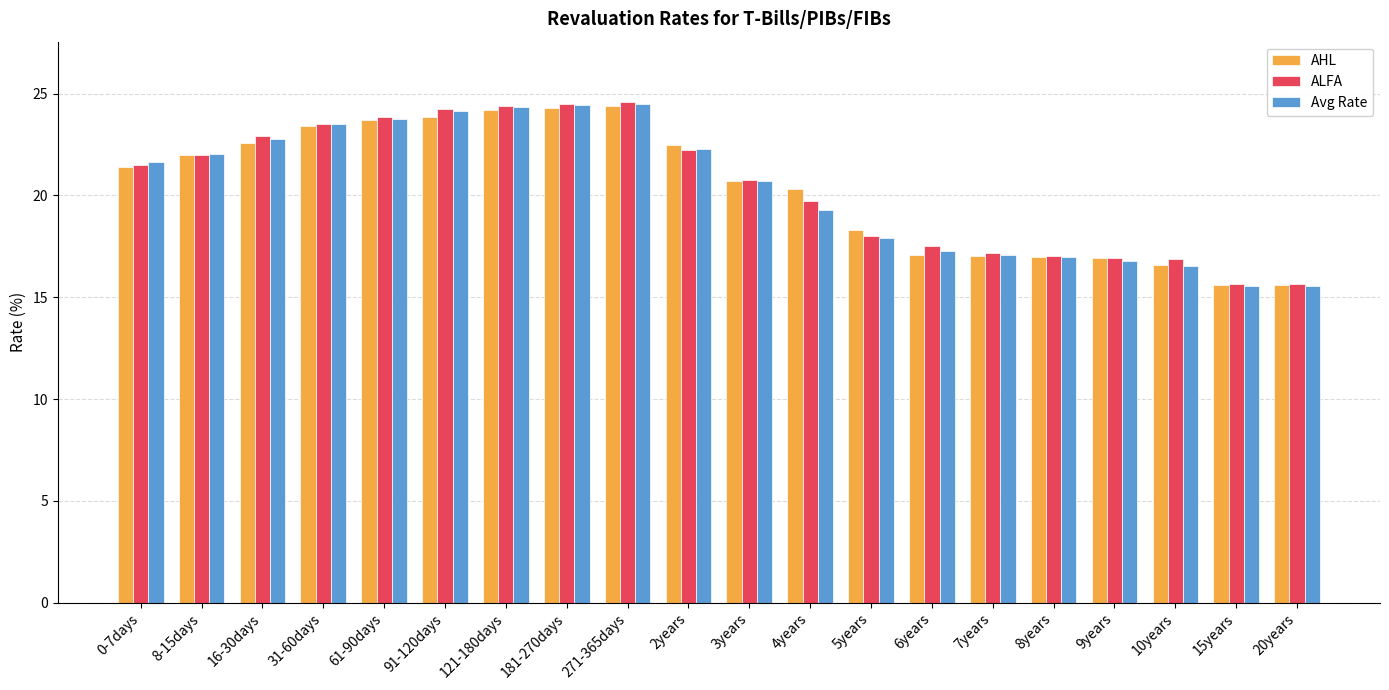

At which label does Avg Rate first exceed 21?

0-7days